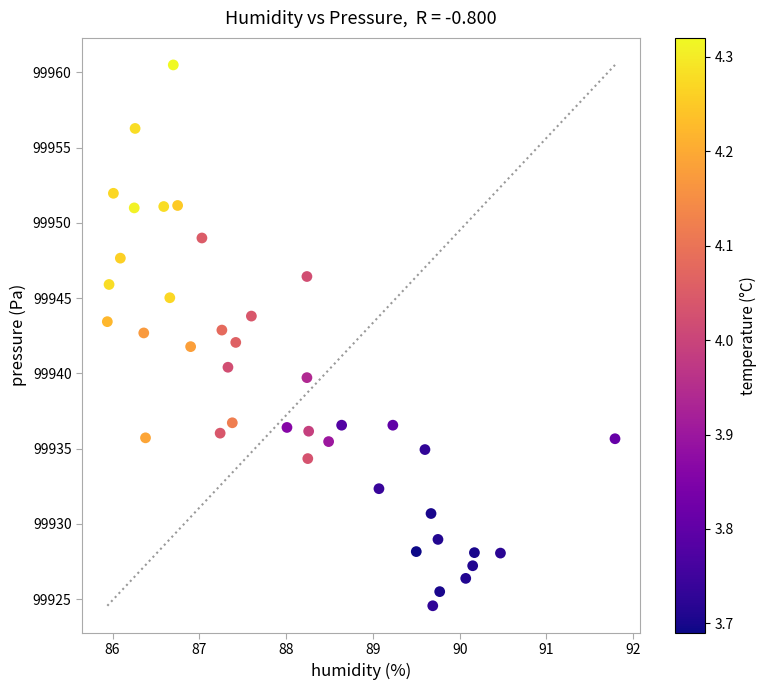

What is the range of X values (max minus min)?

5.9